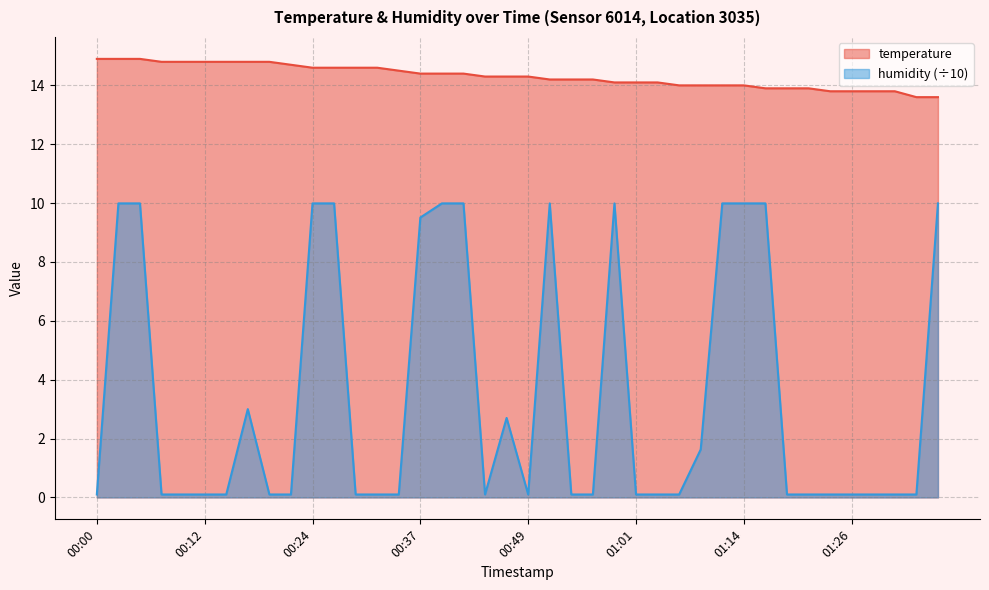

What is the value of the humidity point at the 27th from the left?

0.1